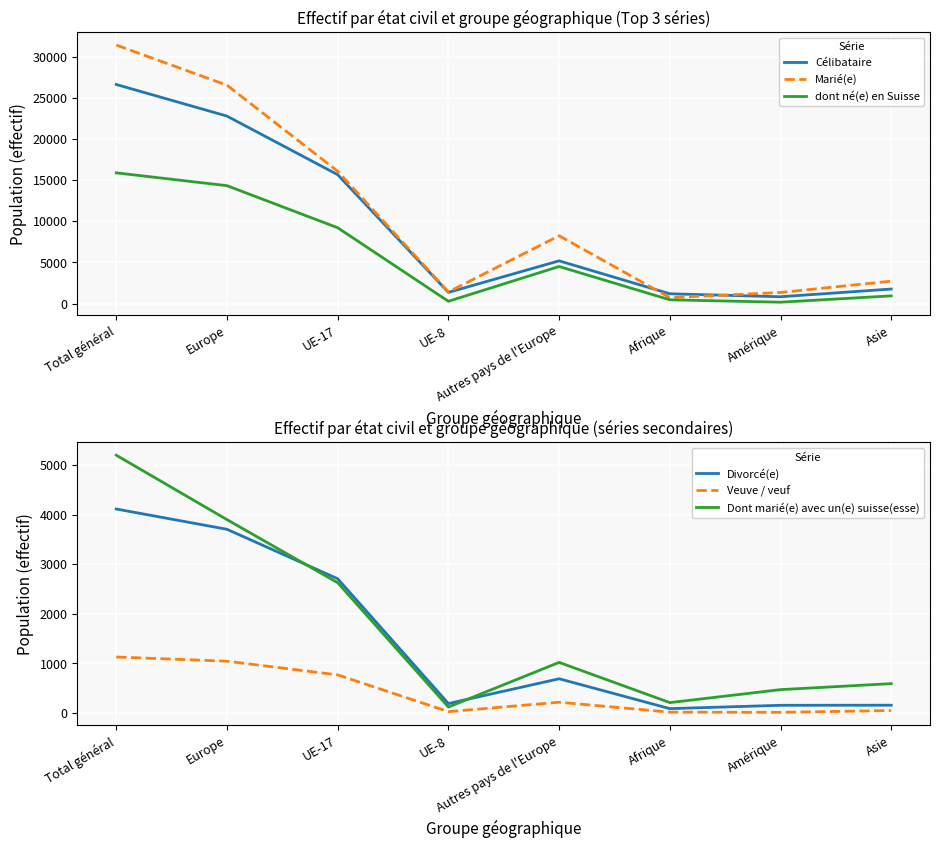

At how many categories does at least one series exceed 3634?

4